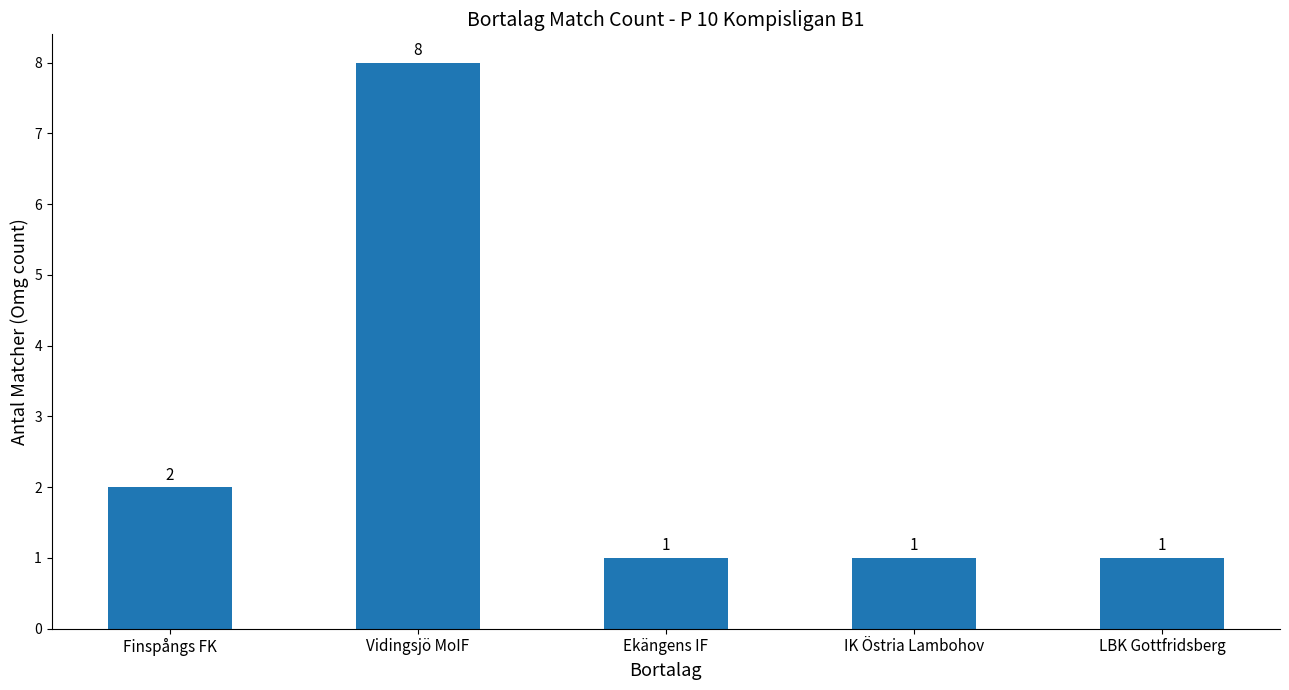

Reading left to right, transcribe all the data shown in this chart.

2	8	1	1	1